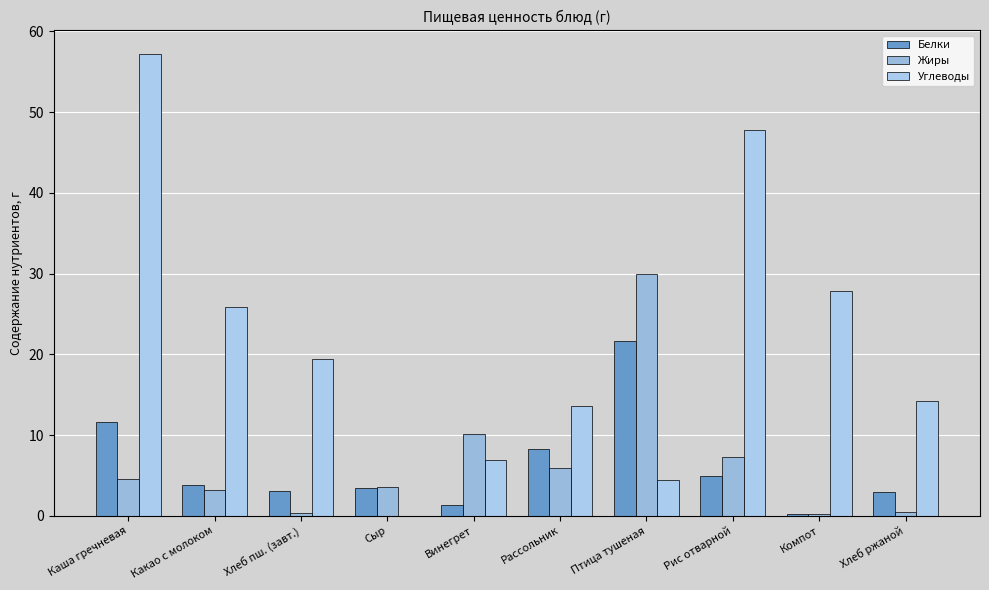

What is the average value of the Белки series?

6.1